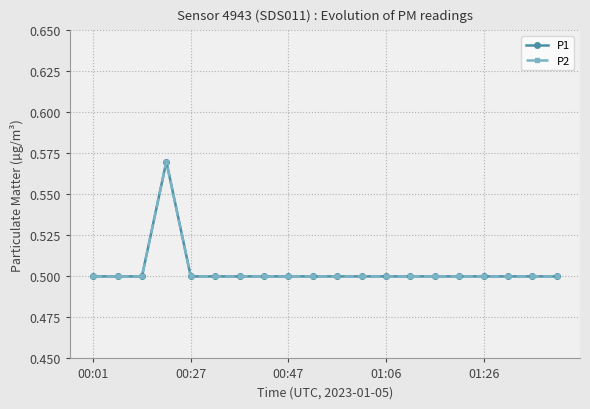

Which series has the largest range (max minus min)?

P1